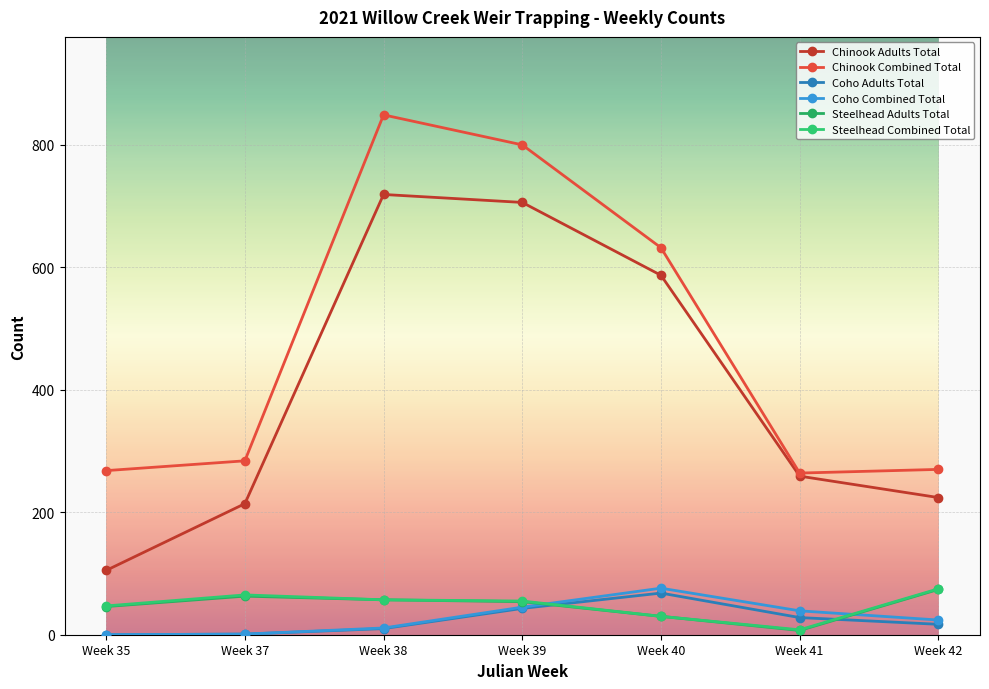

Which label corresponds to the largest value in the chart?

Week 38